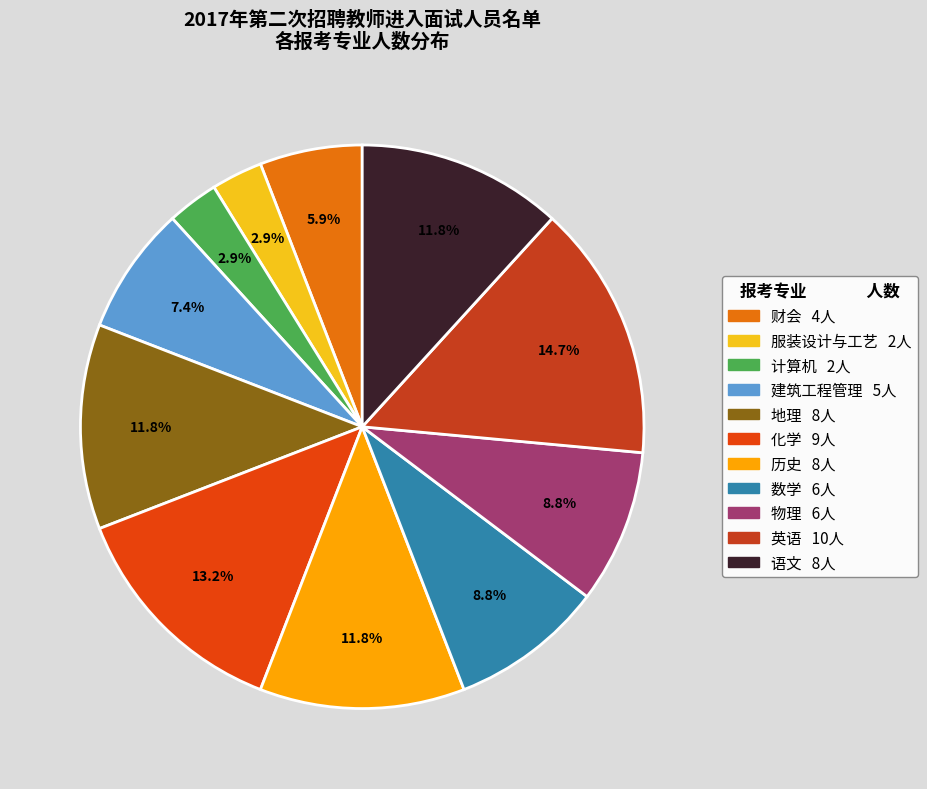

Does 化学 represent more than half of the total?

No